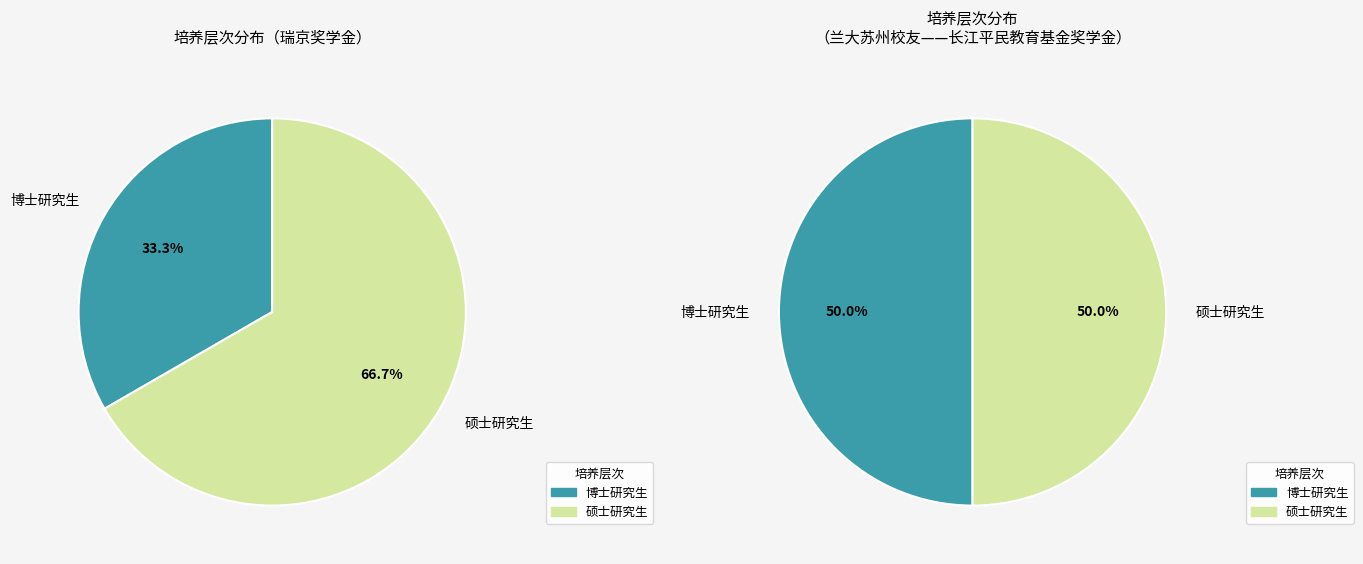

True or false: 兰大苏州校友——长江平民教育基金奖学金 accounts for 13% of the total.

False